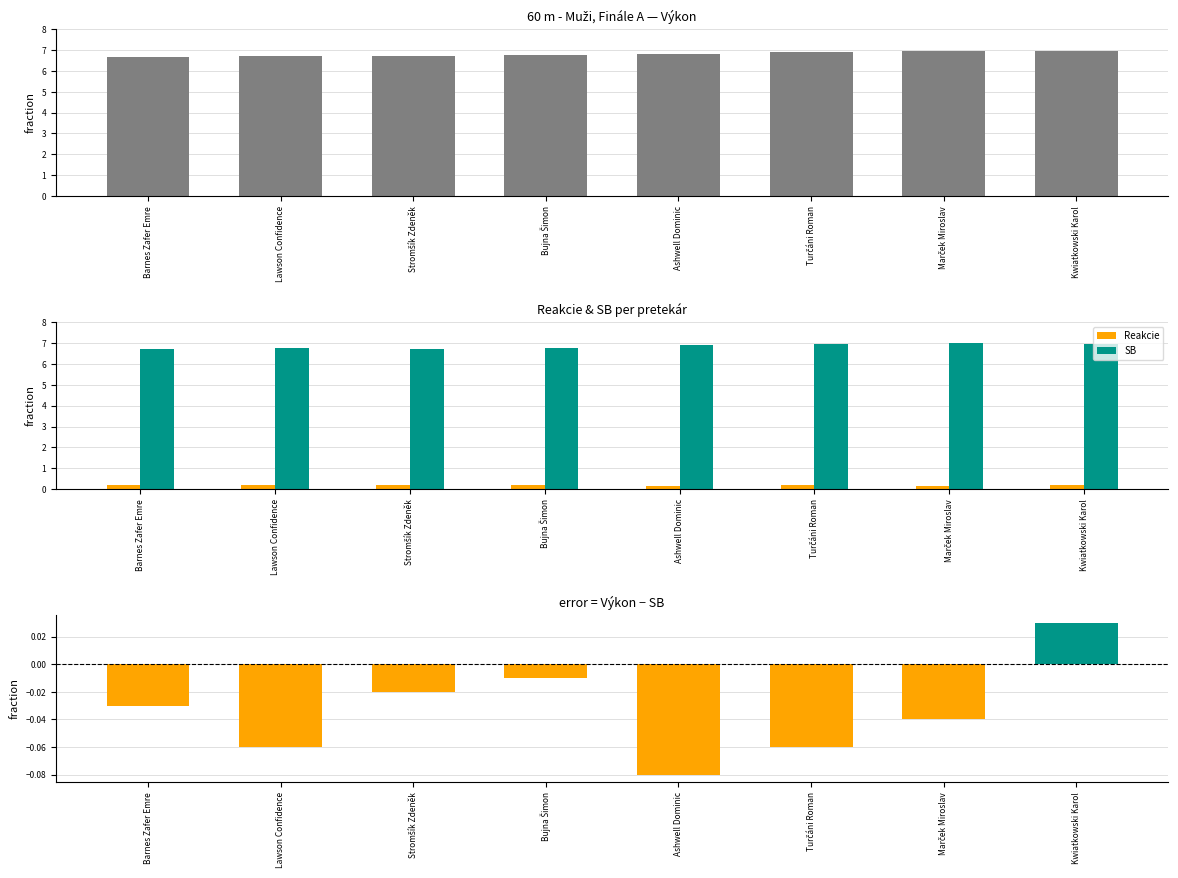

Which has a higher value, Turčáni Roman or Bujna Šimon?

Turčáni Roman